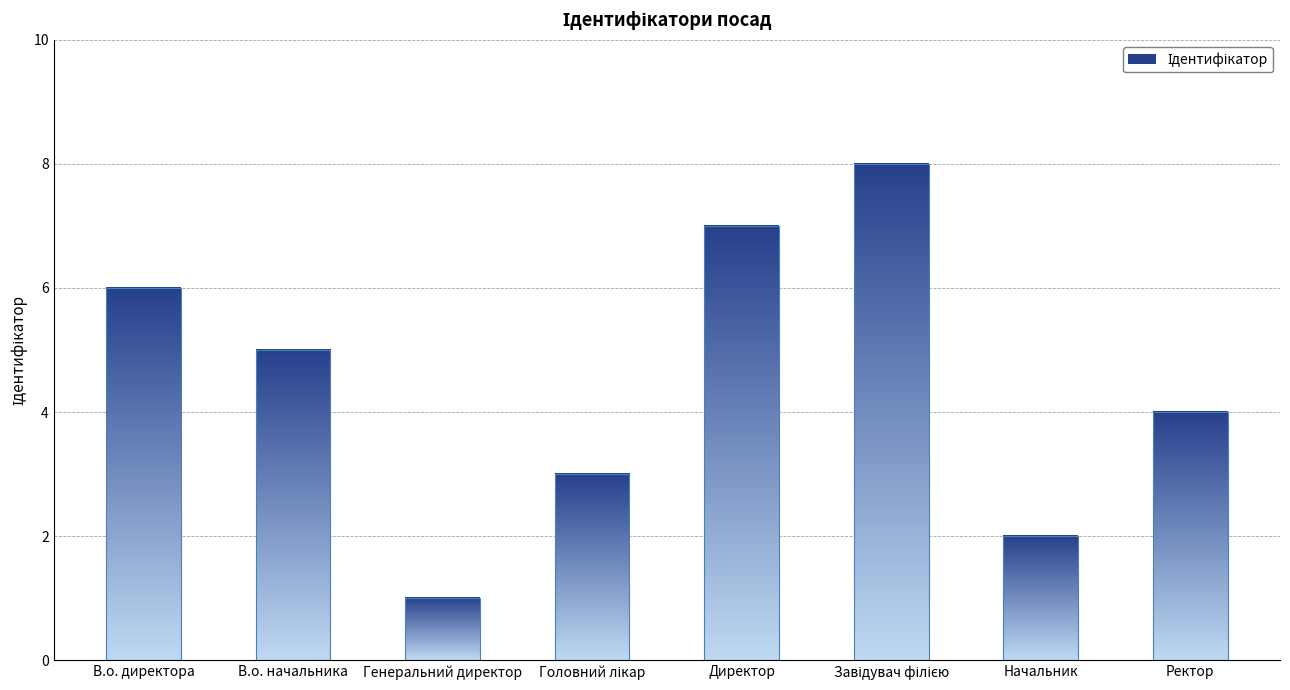

The chart shows a value of 8 at В.о. директора. True or false?

False